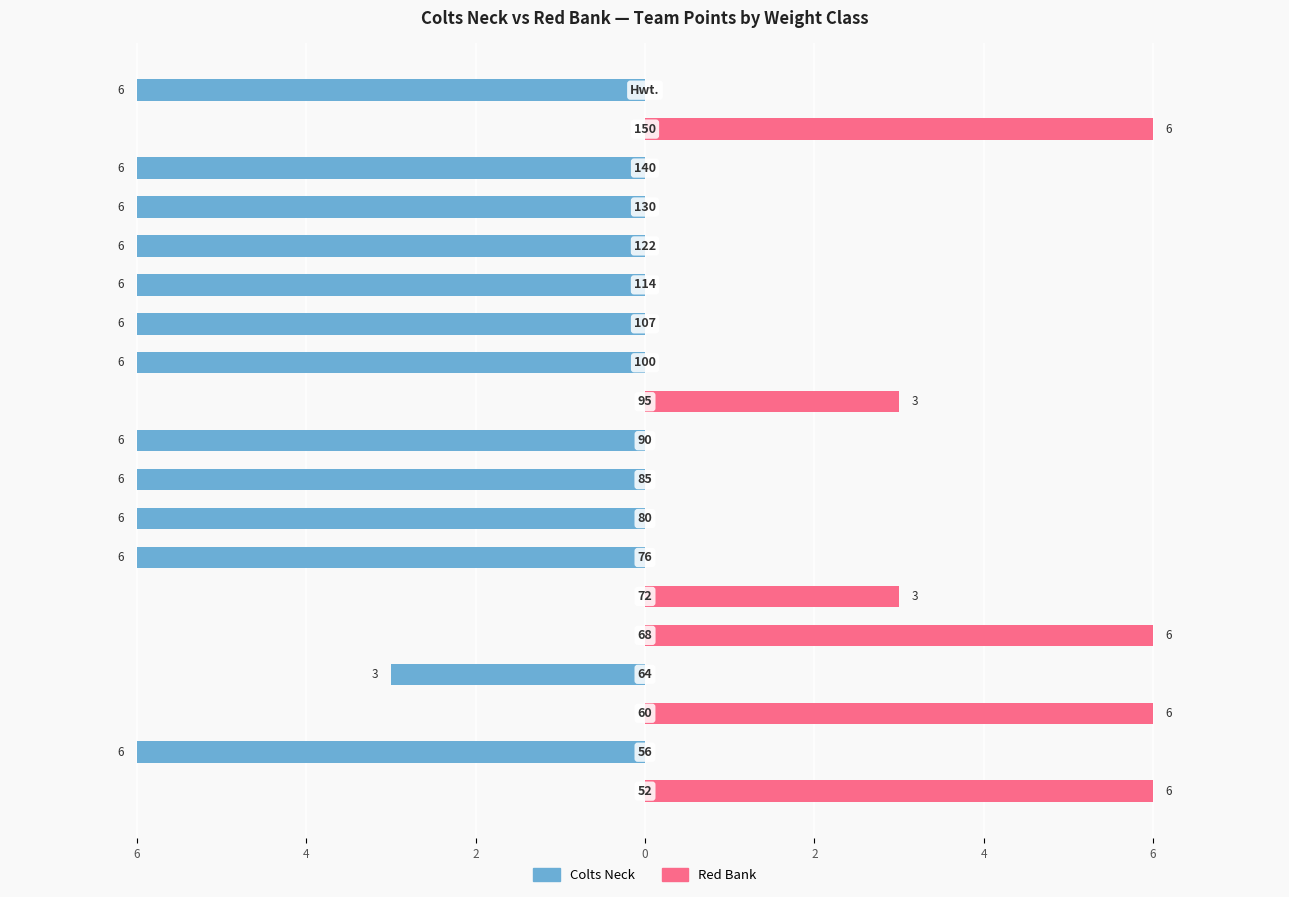

Which series has the largest range (max minus min)?

Colts Neck